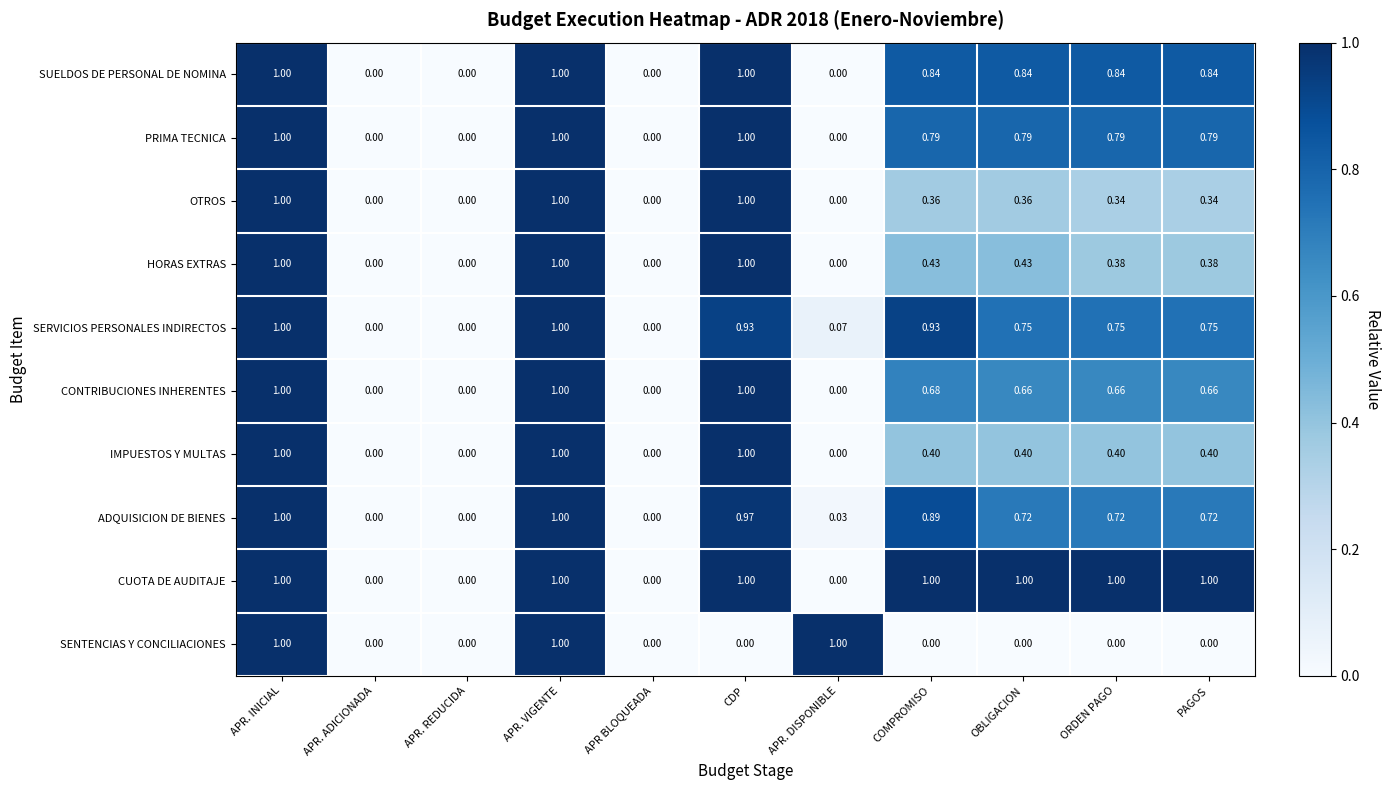

Is the value of SUELDOS DE PERSONAL DE NOMINA at APR. DISPONIBLE greater than the value of OTROS at APR. VIGENTE?

No